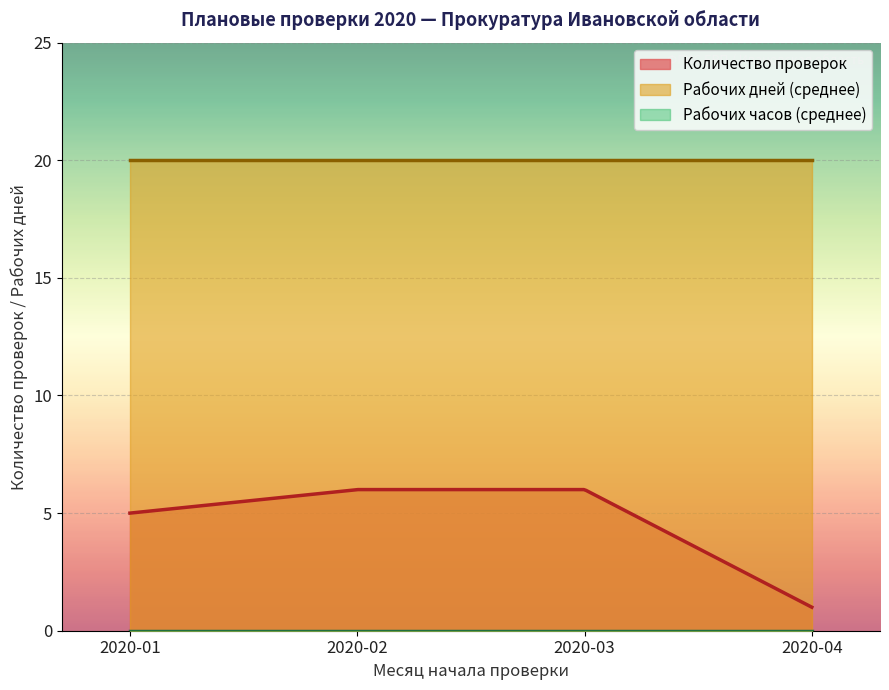

True or false: Документарная and Рабочих часов intersect in this chart.

False